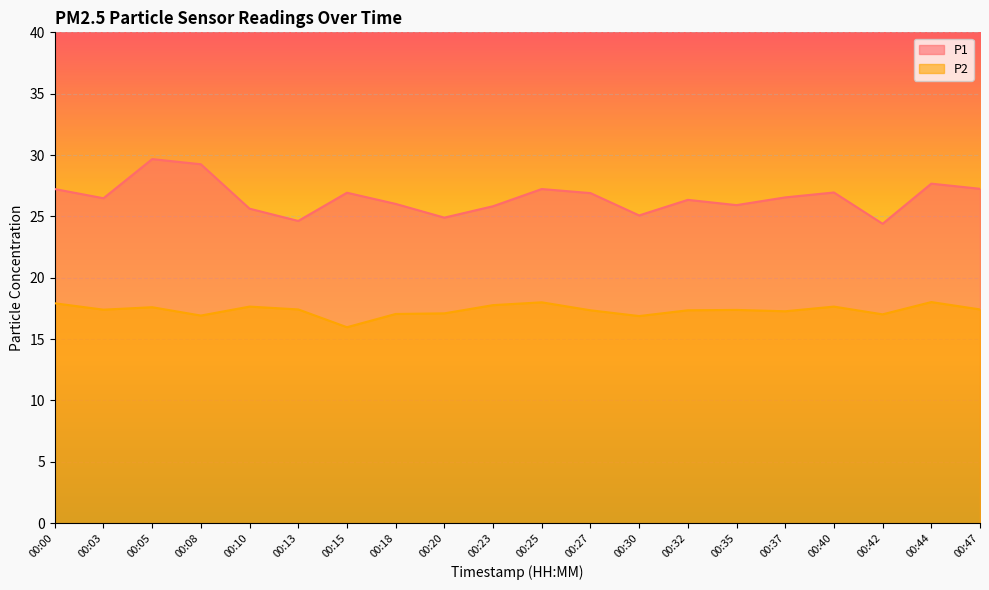

In P2, how many points are lower than both neighbors (excluding endpoints)?

6